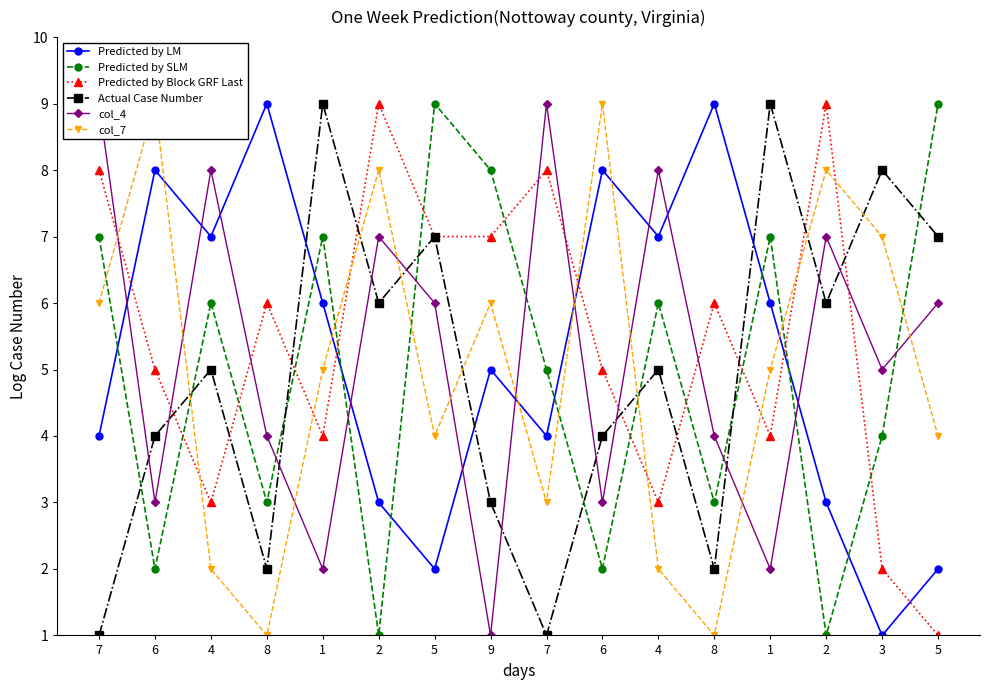

What is the average value of the Predicted by Block GRF Last series?

5